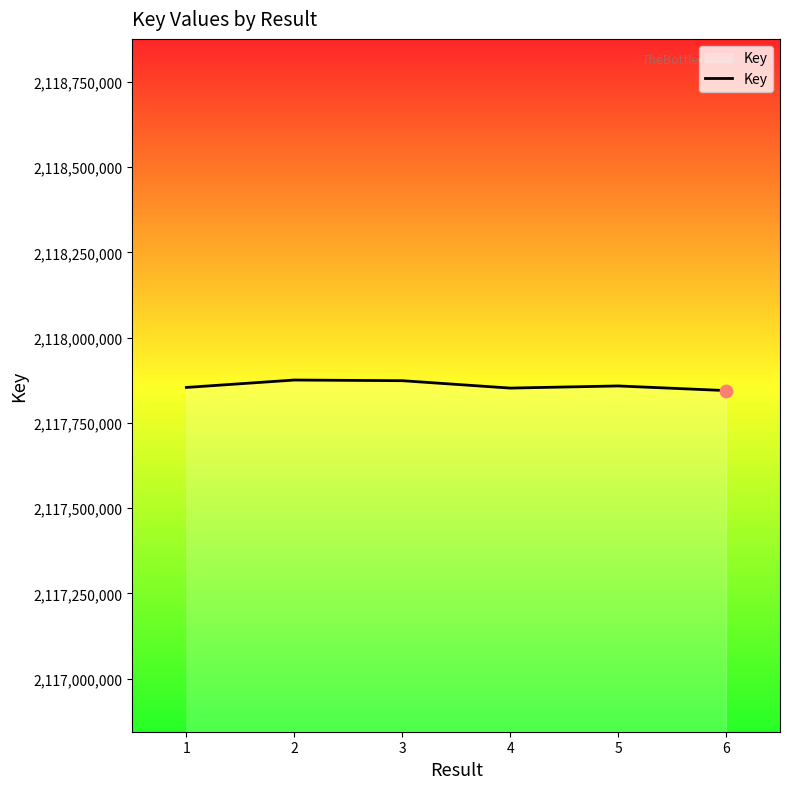

What is the ratio of the value at 6 to the value at 1?

1.0